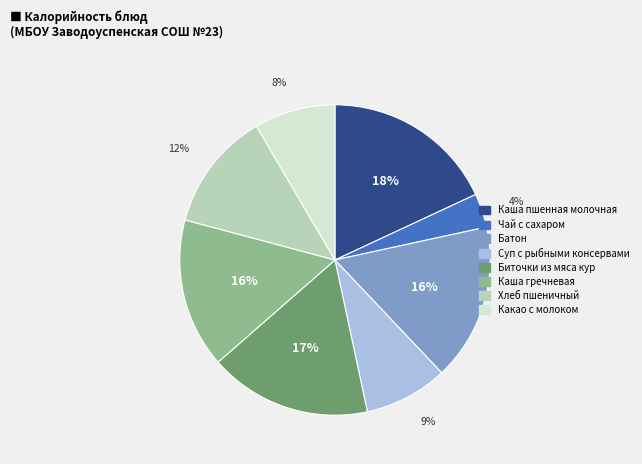

Which slice is the largest?

Каша пшенная молочная